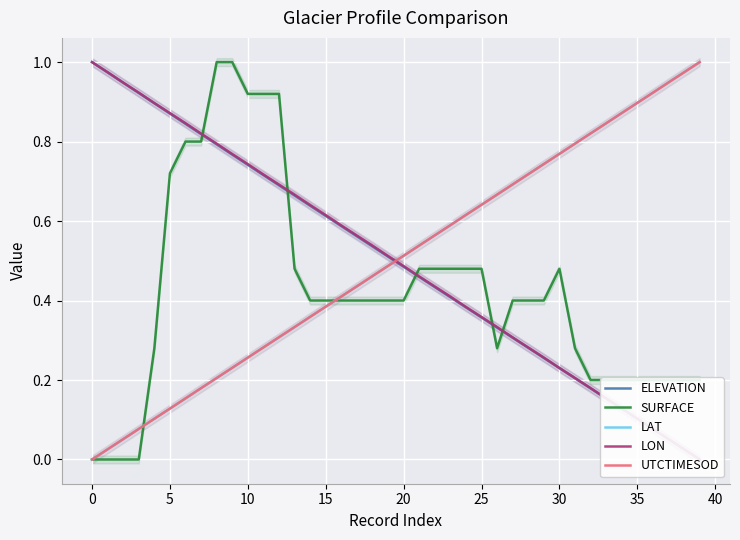

Which series has the largest total across all categories?

UTCTIMESOD